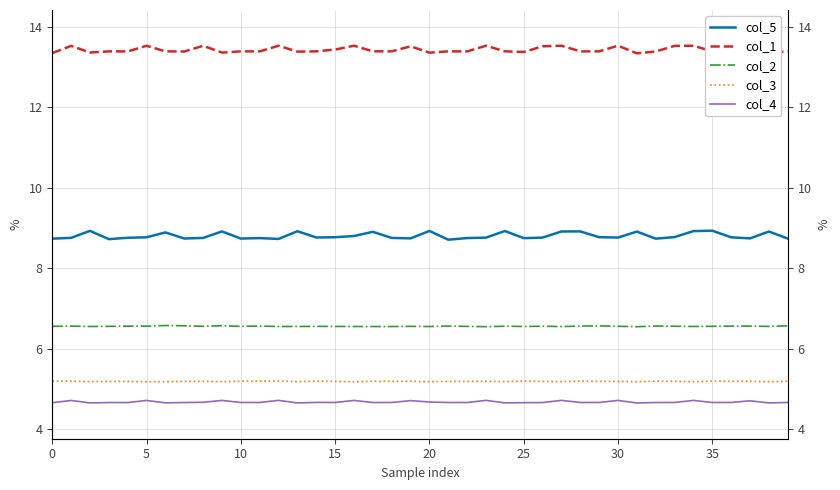

What is the value of the col_1 point at the 21st from the left?

13.5